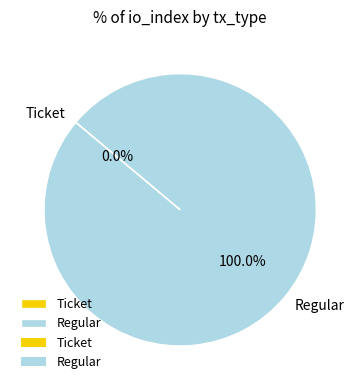

Rank the categories by value from lowest to highest.

Ticket, Regular